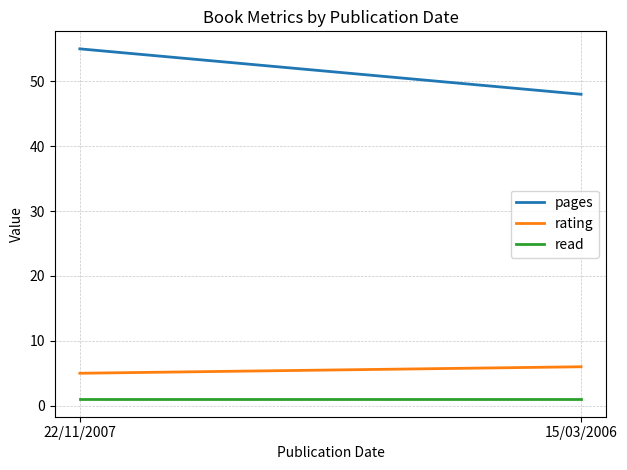

Reading left to right, list all the values displayed in this chart.

pages: 22/11/2007=55	15/03/2006=48
rating: 22/11/2007=5	15/03/2006=6
read: 22/11/2007=1	15/03/2006=1